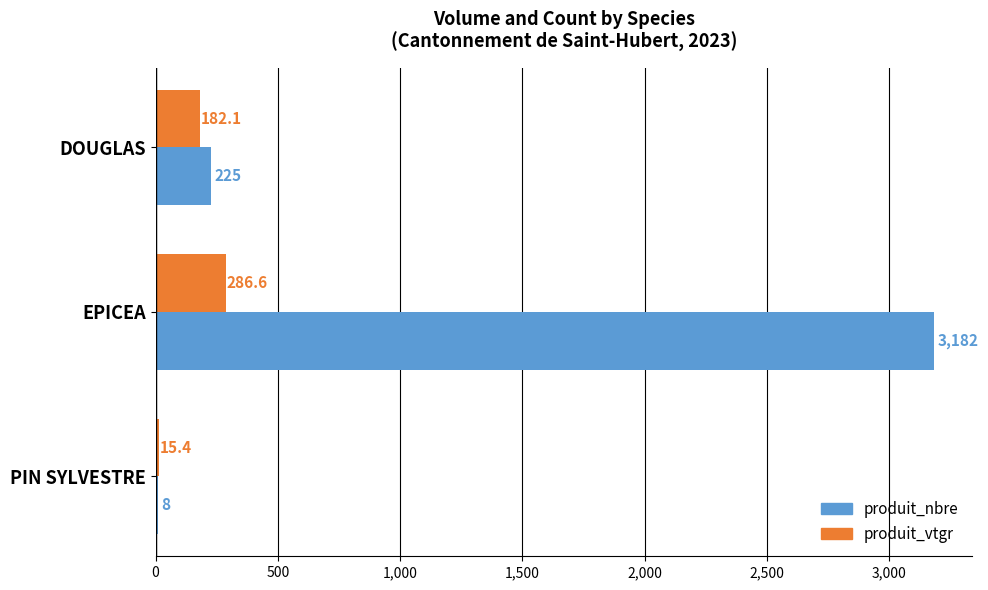

Which series changed the most between DOUGLAS and EPICEA?

produit_nbre